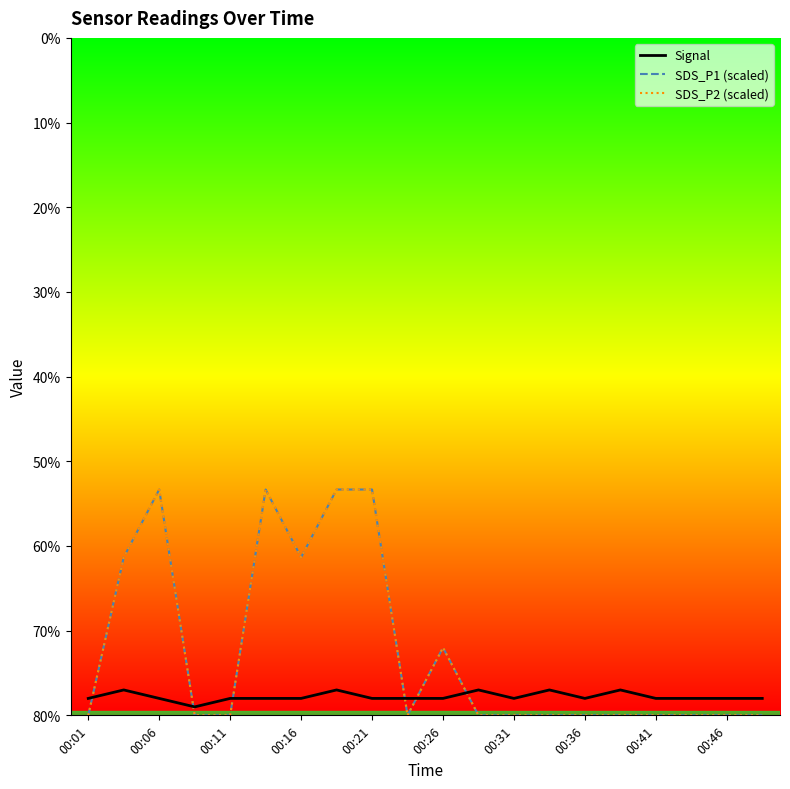

What is the lowest value of the Signal series?

-79.0